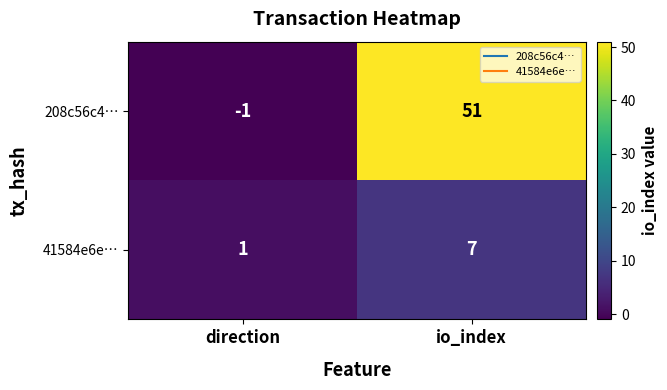

Which category has the highest value in the 41584e6e… series?

io_index